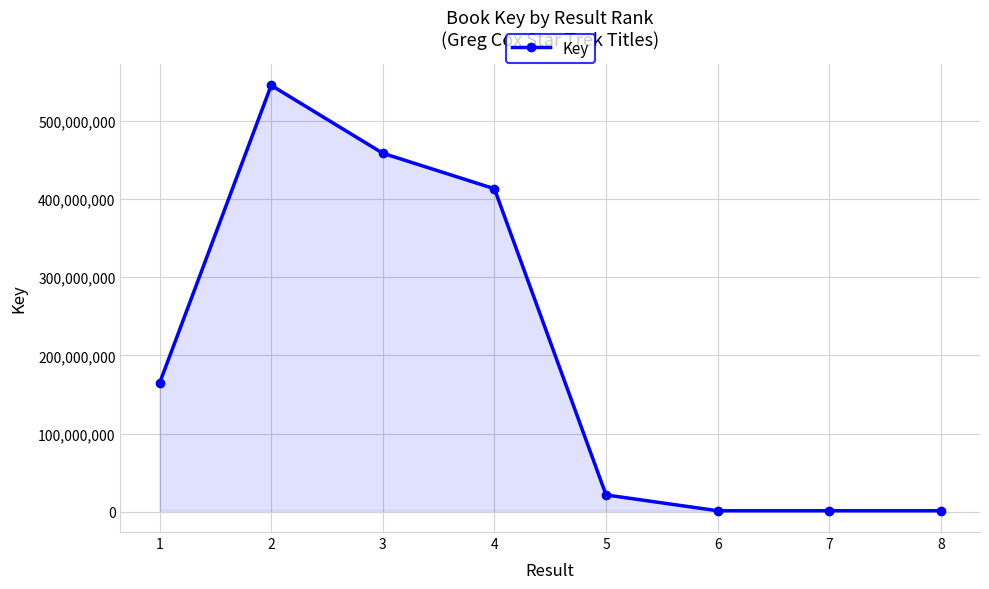

What value does the data have at 5, to the nearest 100?

21410500